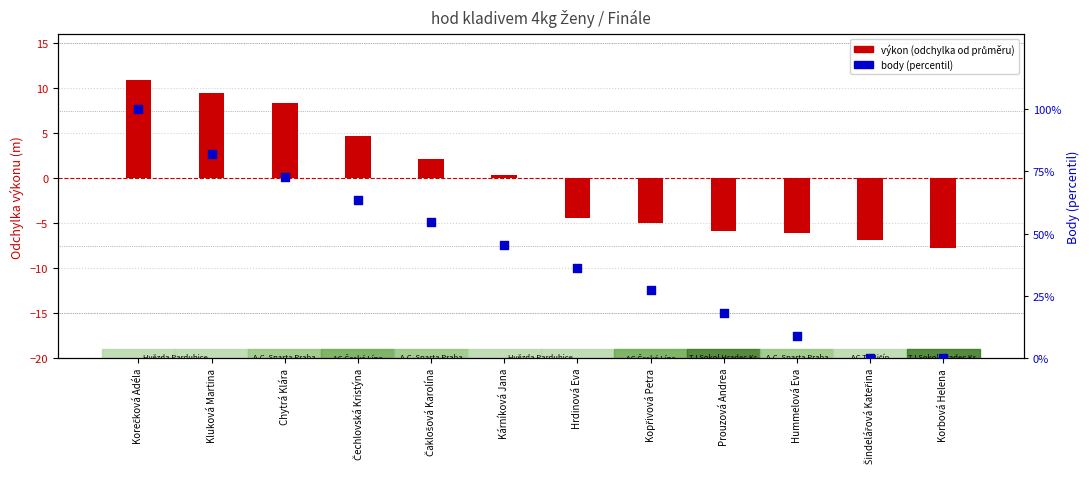

Which series has the largest total across all categories?

body (percentil)